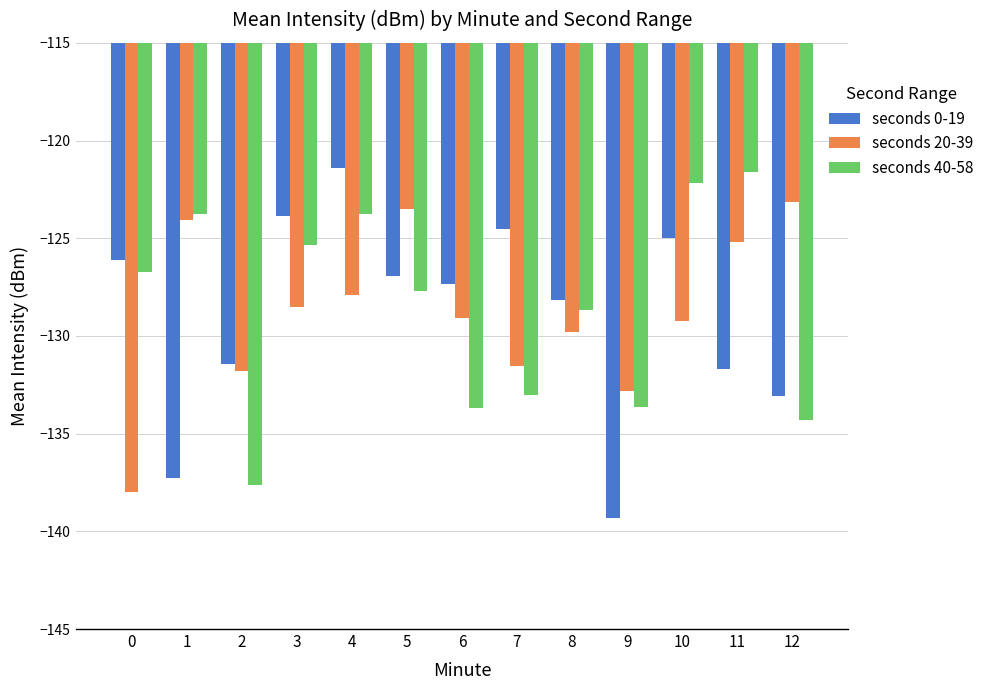

What value does the seconds 20-39 series have at 9?

-132.8